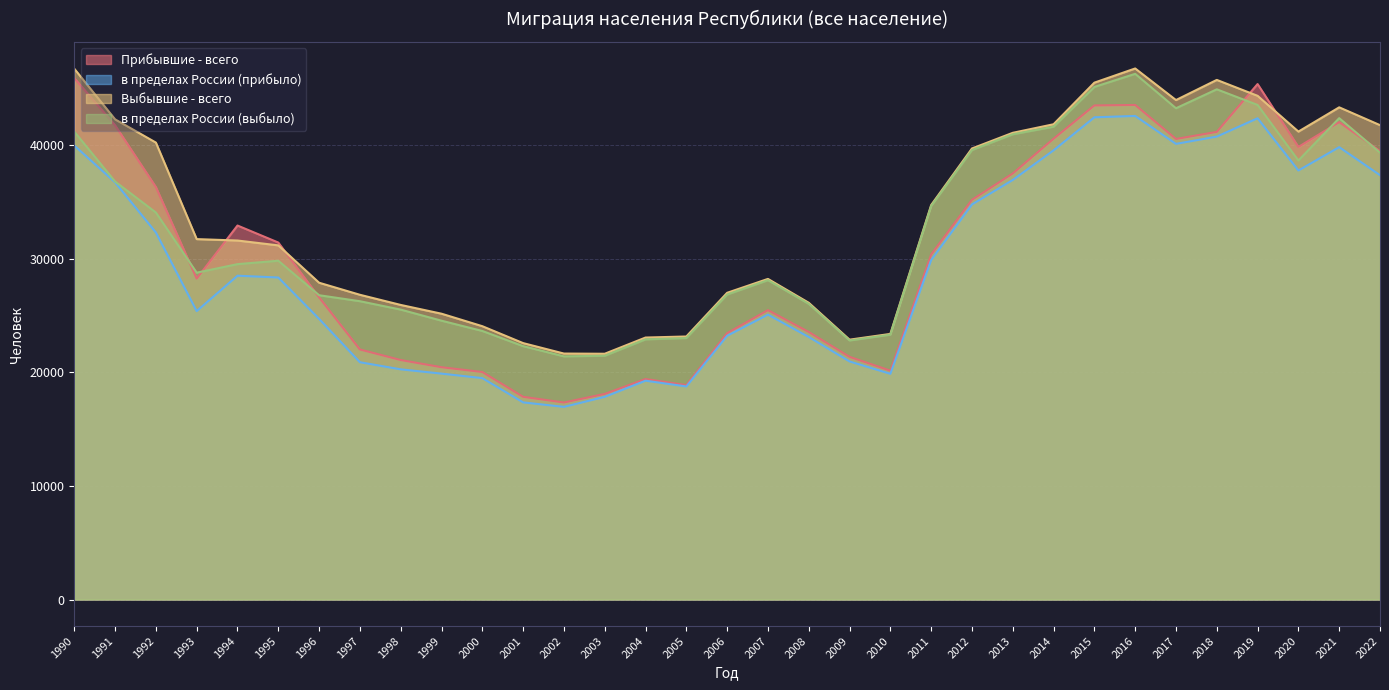

How many data points in Прибывшие - всего are less than 30376?

16